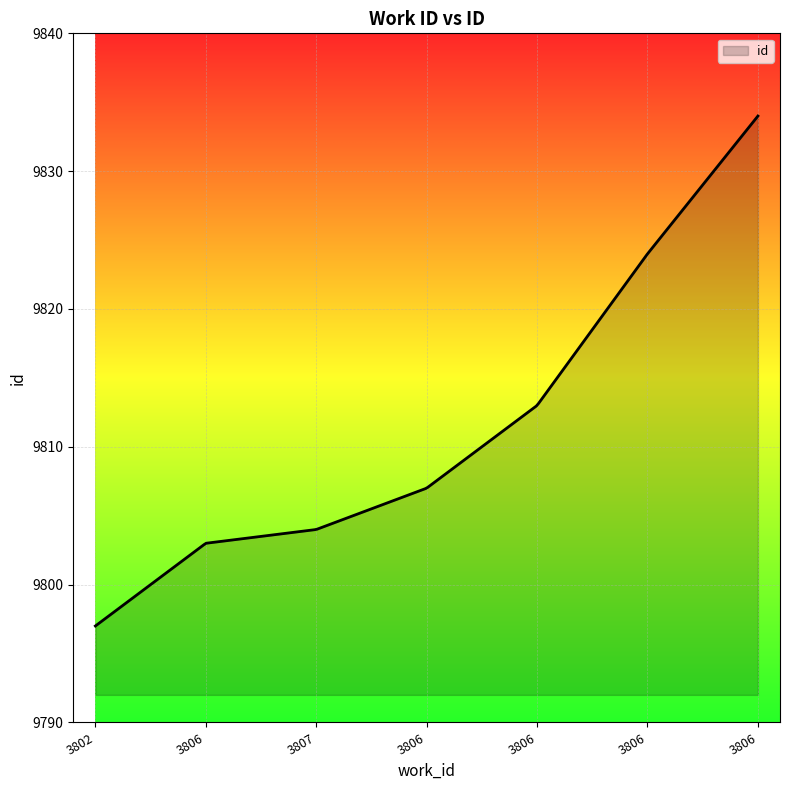

What is the difference between the maximum and minimum values?

37.0